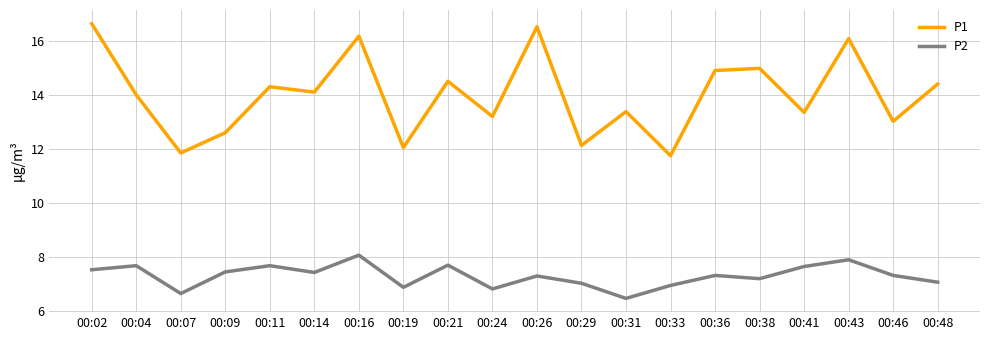

What is the total value across all series at 00:04?

21.7